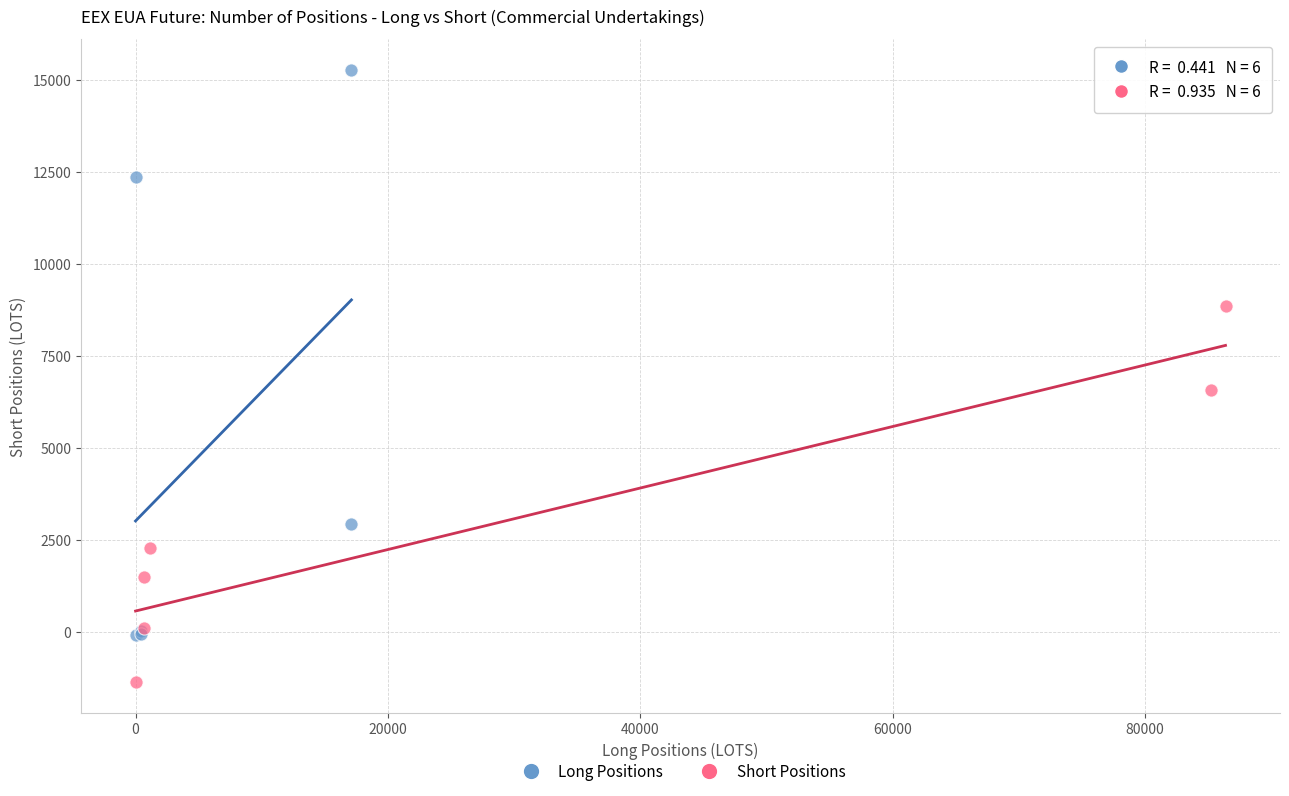

Which series contains the highest Y value?

Long Positions